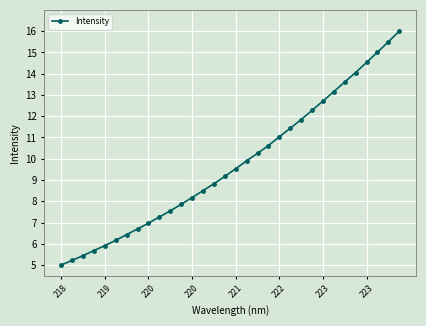

What is the difference between the maximum and minimum values?

11.0